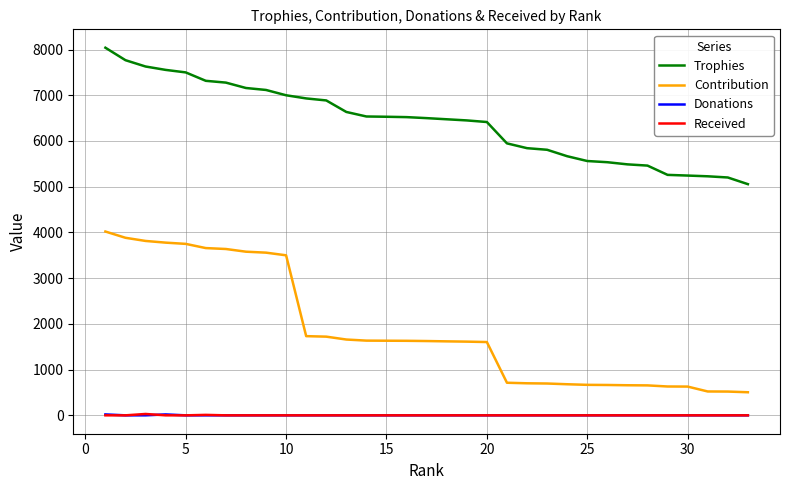

How many values in the Received series exceed 0?

2